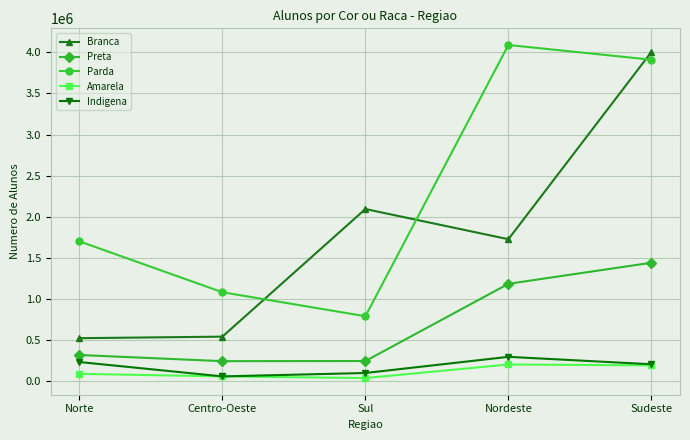

What is the label of the 2nd point from the left?

Centro-Oeste